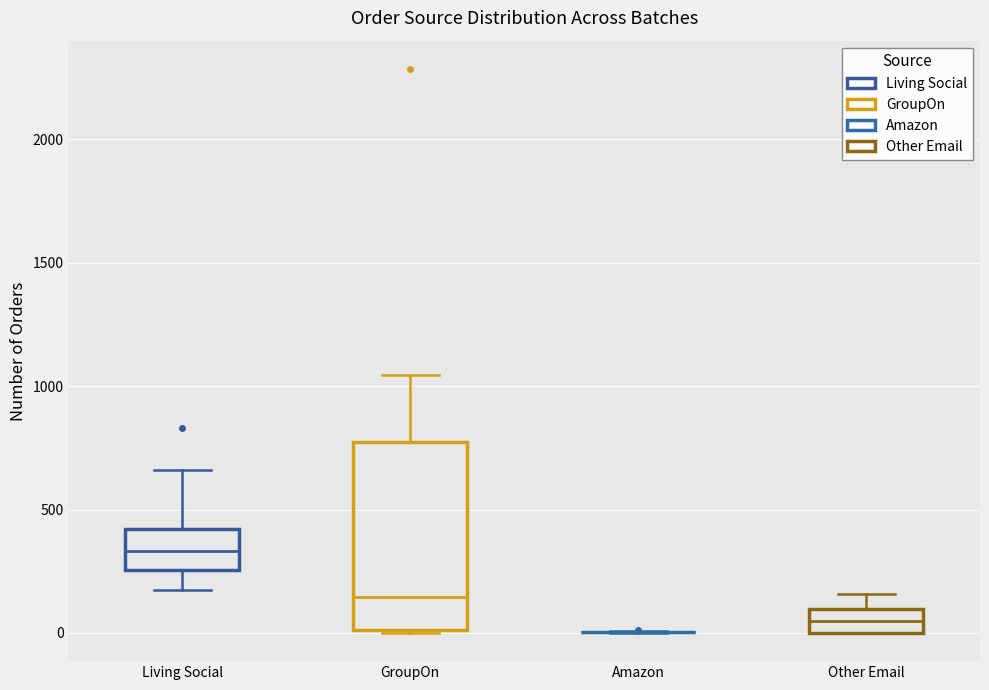

Comparing the boxes themselves (not the whiskers), which one is the tallest?

GroupOn